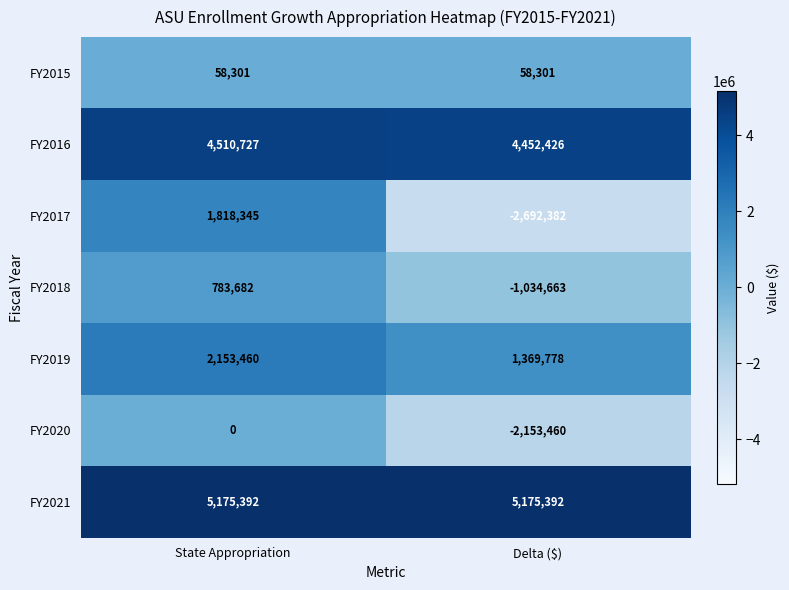

Between State Appropriation and Delta ($), which series saw the biggest shift?

FY2017